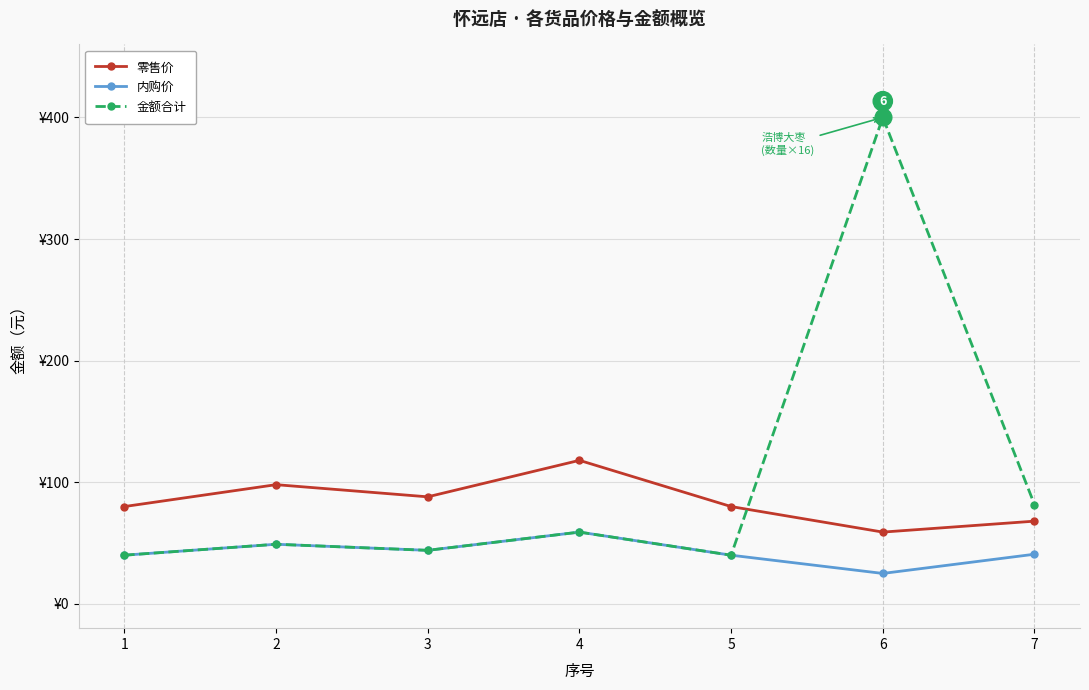

Does the chart have visible grid lines?

Yes